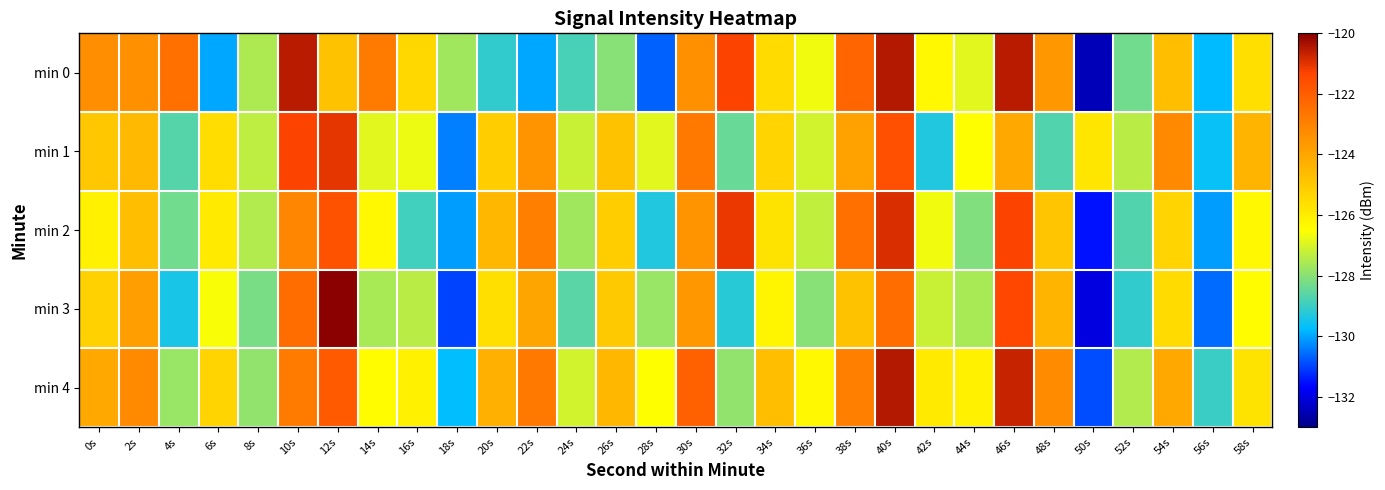

At which category is the sum across all series the highest?

40s